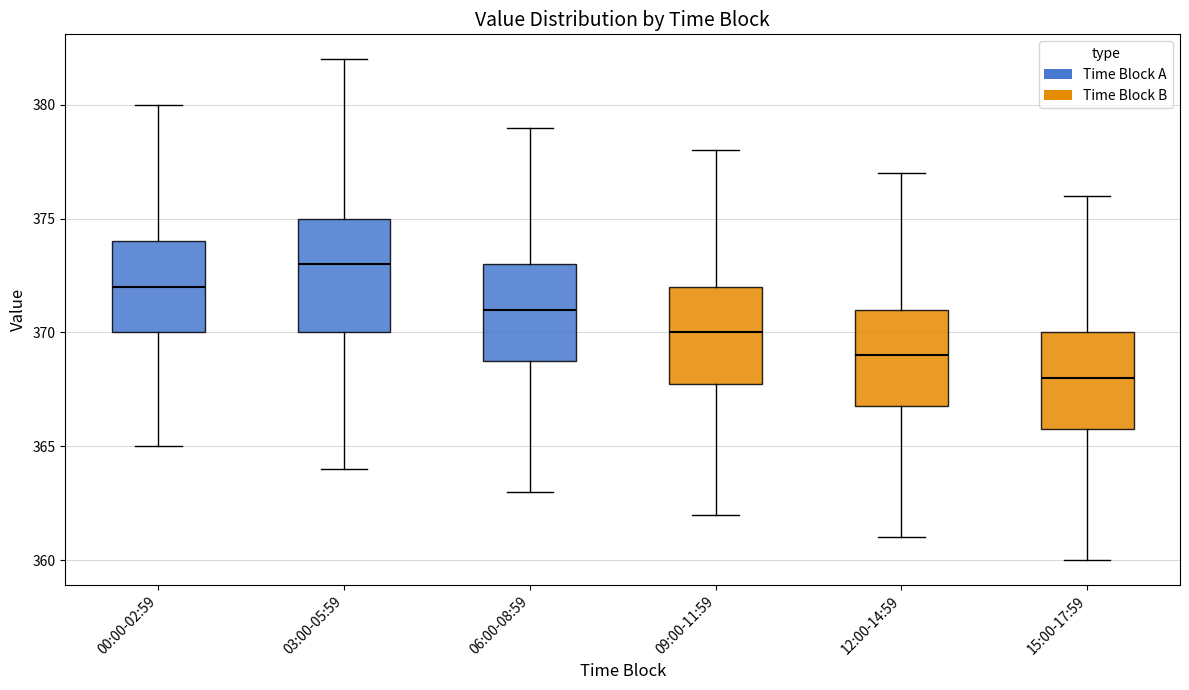

Where is the upper edge of the box for 03:00-05:59 on the y-axis? The values are not printed on the chart, so give them approximately, as read against the axis.

375